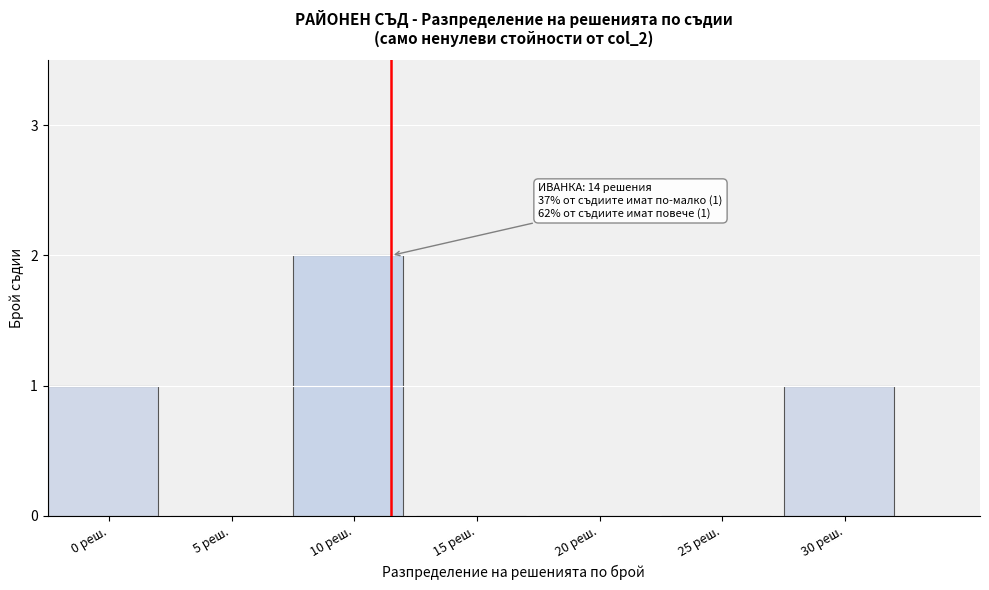

Reading right to left, extract all data points from this chart.

30 реш.=1	25 реш.=0	20 реш.=0	15 реш.=0	10 реш.=2	5 реш.=0	0 реш.=1